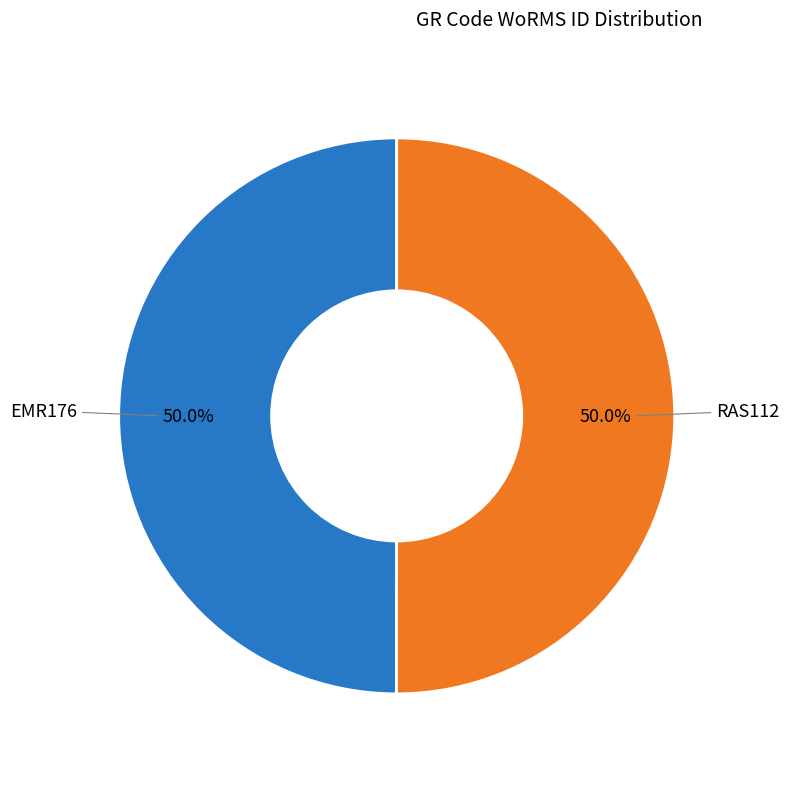

How much of the chart is everything except EMR176?

50.0%